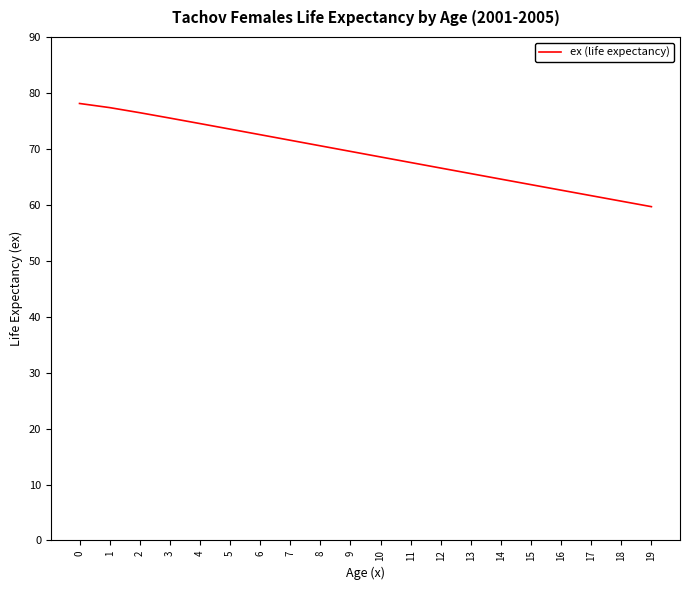

The chart shows a value of 28.7 at 5. True or false?

False